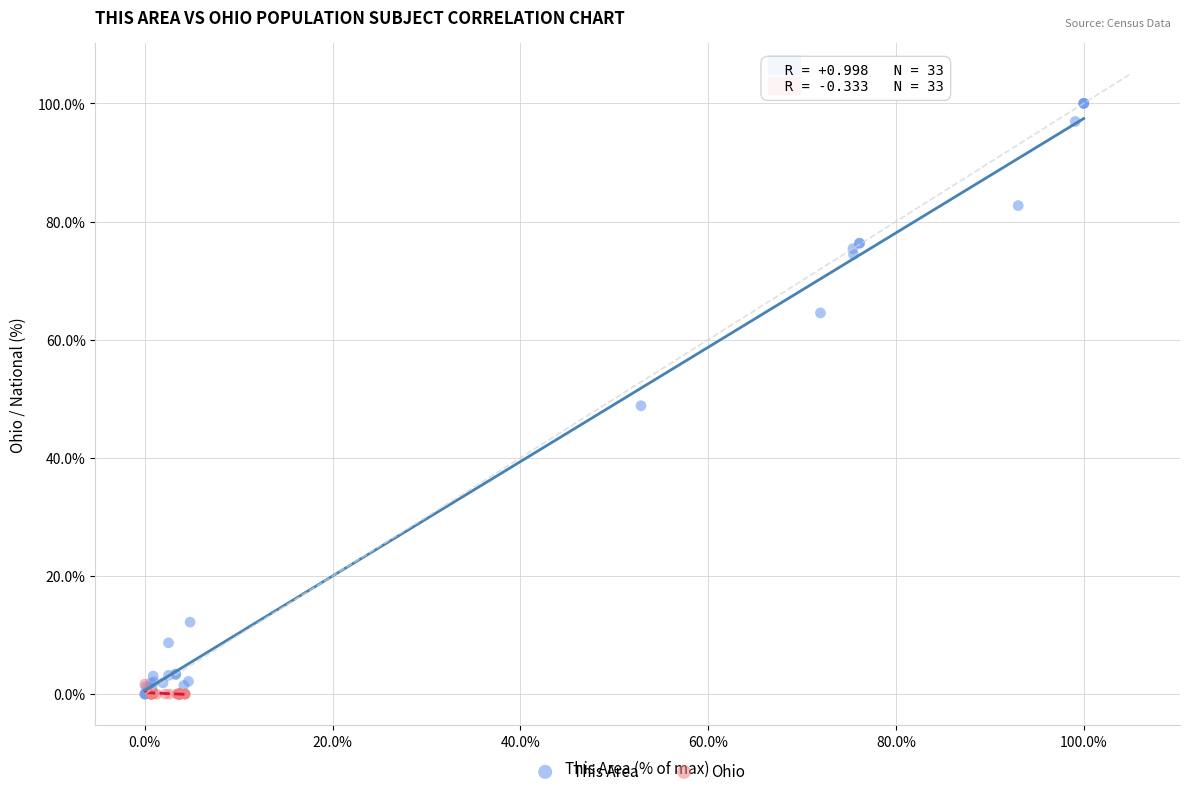

Which series reaches the maximum Y coordinate?

This Area